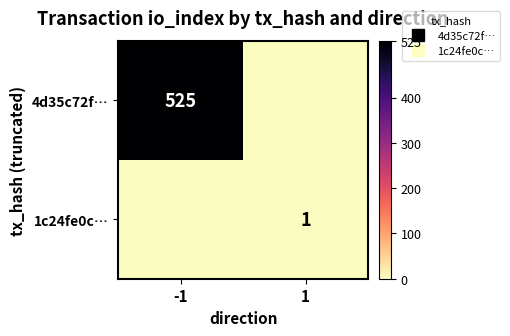

At how many categories does at least one series exceed 417?

1